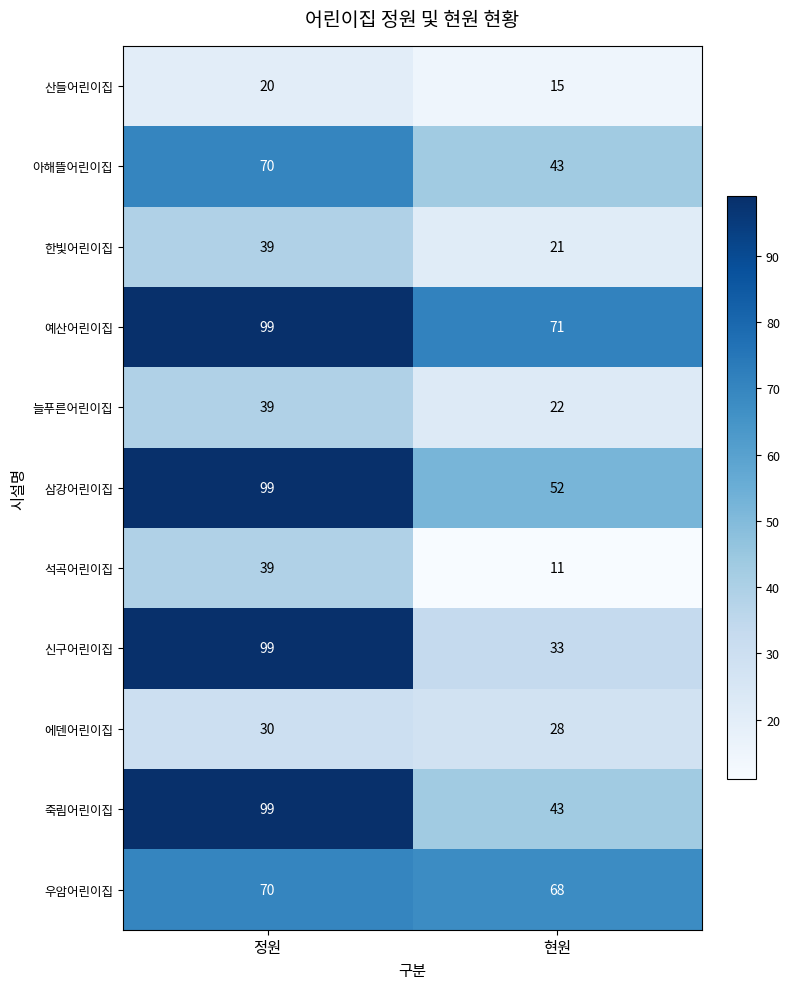

Reading left to right, list all the values displayed in this chart.

산들어린이집: 정원=20	현원=15
아해뜰어린이집: 정원=70	현원=43
한빛어린이집: 정원=39	현원=21
예산어린이집: 정원=99	현원=71
늘푸른어린이집: 정원=39	현원=22
삼강어린이집: 정원=99	현원=52
석곡어린이집: 정원=39	현원=11
신구어린이집: 정원=99	현원=33
에덴어린이집: 정원=30	현원=28
죽림어린이집: 정원=99	현원=43
우암어린이집: 정원=70	현원=68